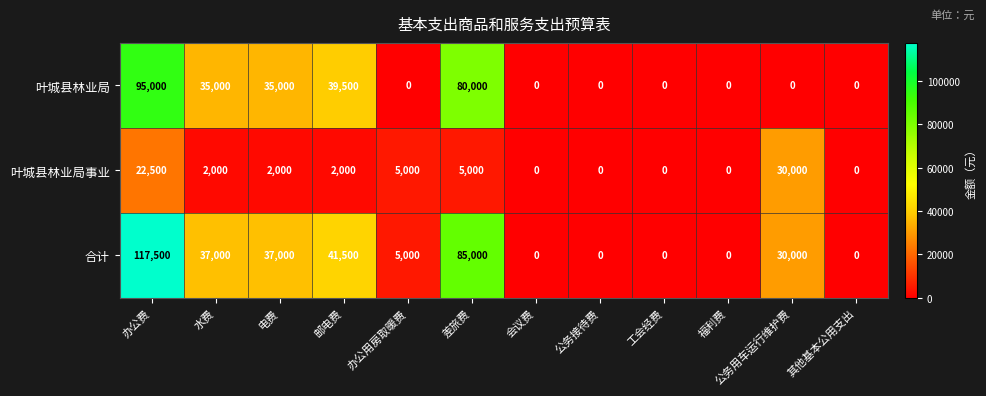

Rank the series by their maximum value, from lowest to highest.

叶城县林业局事业, 叶城县林业局, 合计